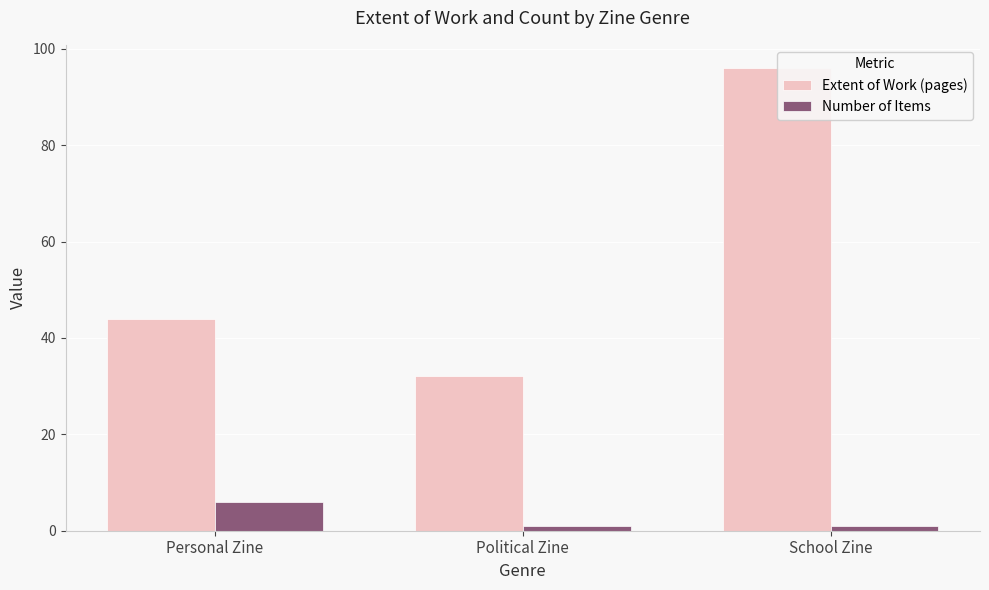

Rank the series by their maximum value, from lowest to highest.

Number of Items, Extent of Work (pages)